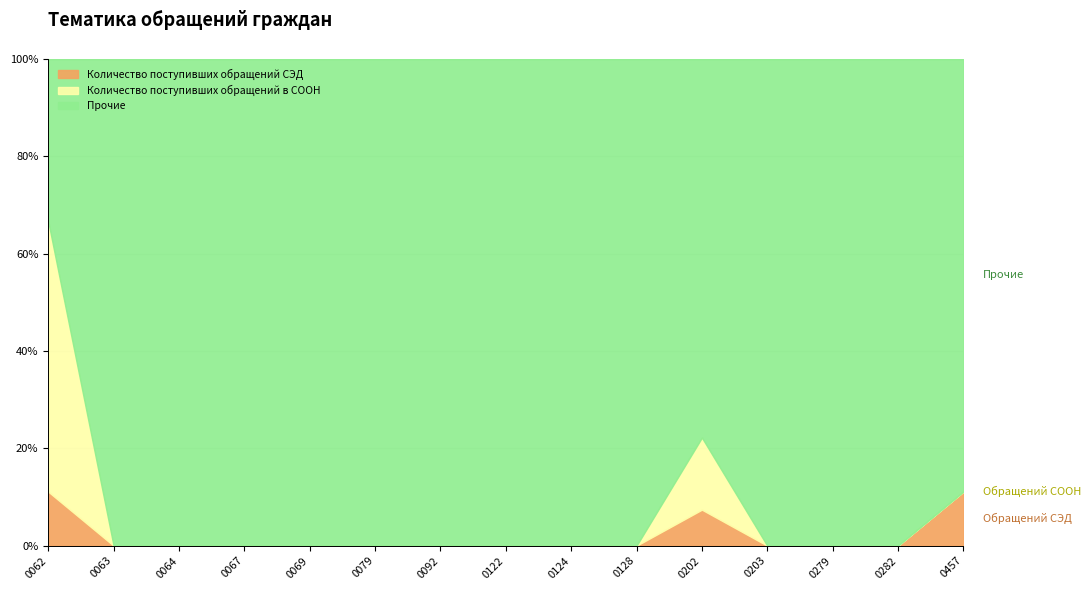

True or false: Количество поступивших обращений в СООН has more than 1 points higher than both neighbors.

False